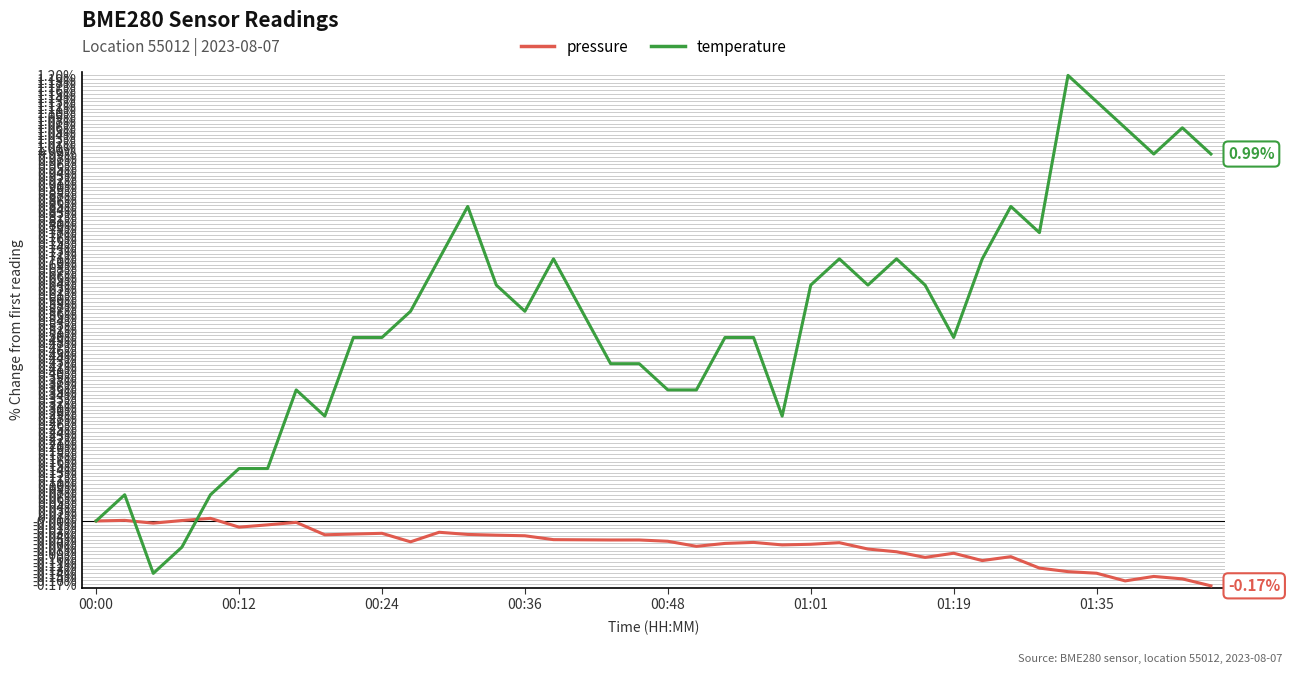

List the series in order of their overall mean, lowest first.

pressure, temperature